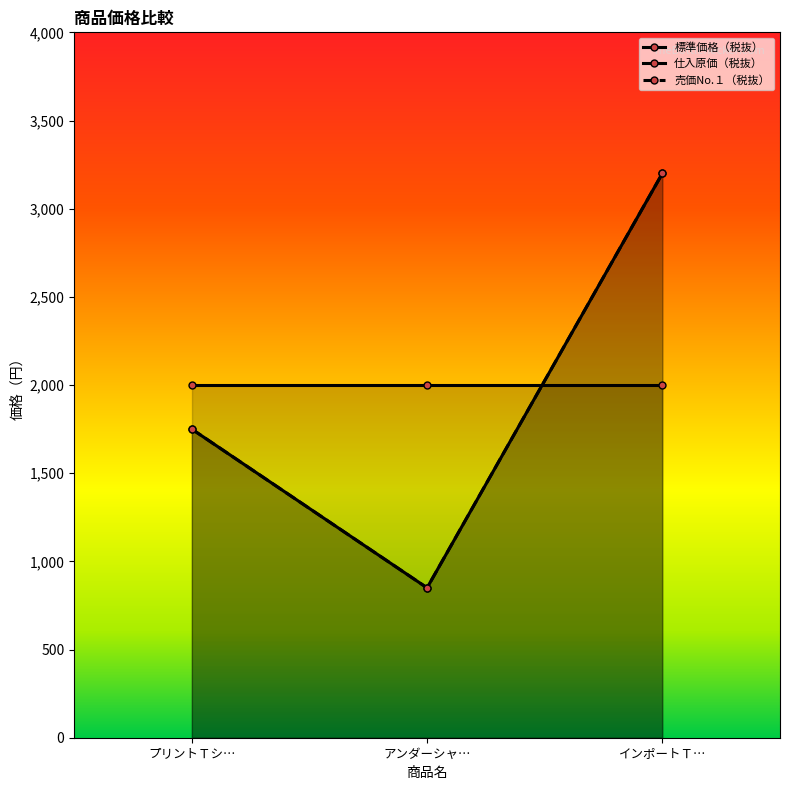

What position from the left is アンダーシャ…?

2